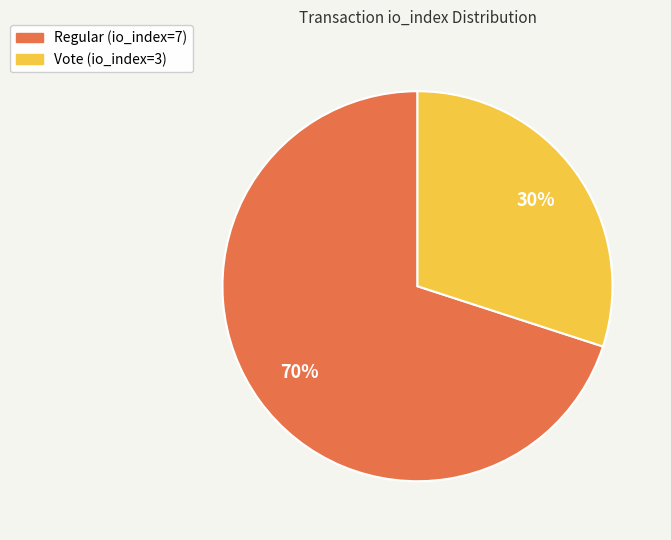

What percentage is the Regular (io_index=7) slice, to the nearest percent?

70%